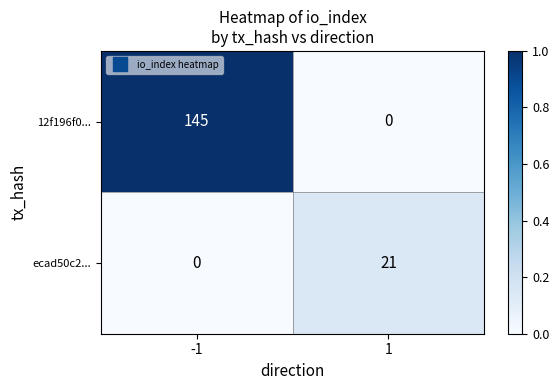

At how many categories does at least one series exceed 0?

2